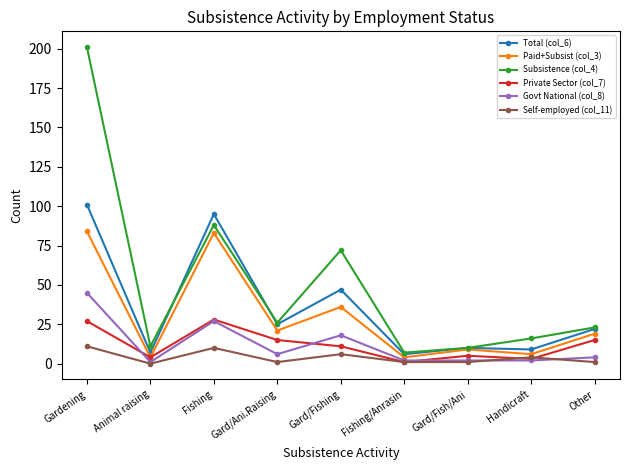

What is the maximum value shown in the chart?

201